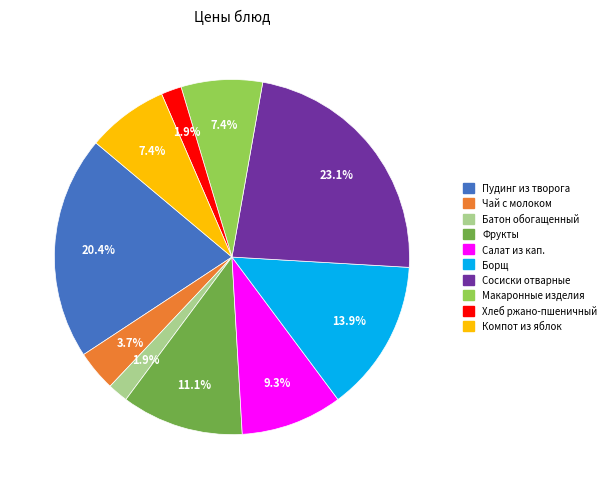

Does any single category account for the majority?

No